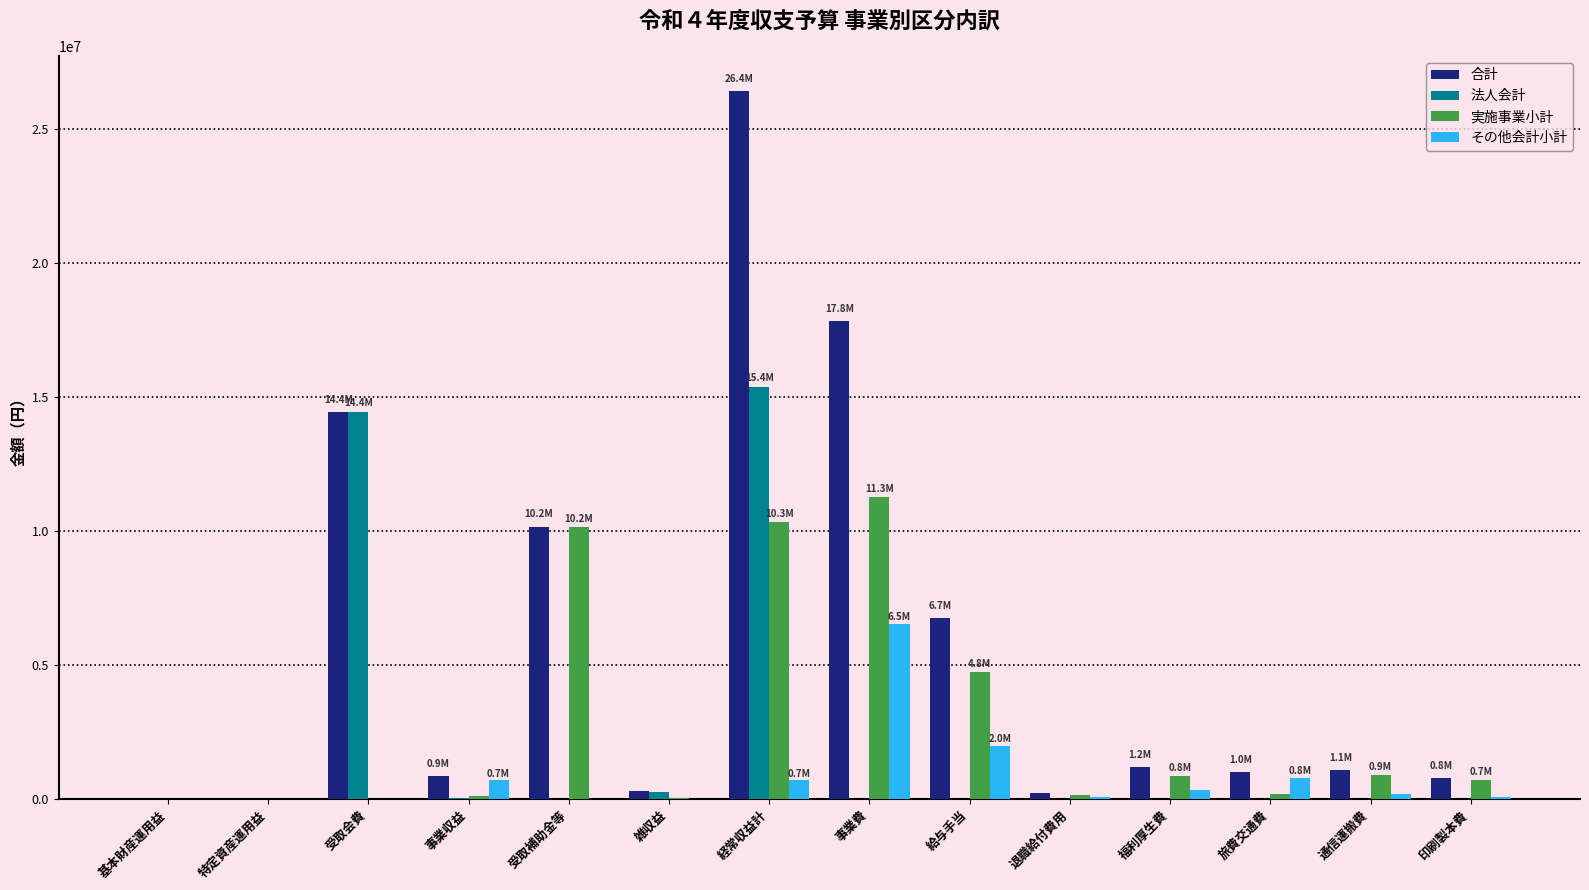

What is the average value of the 法人会計 series?

2149909